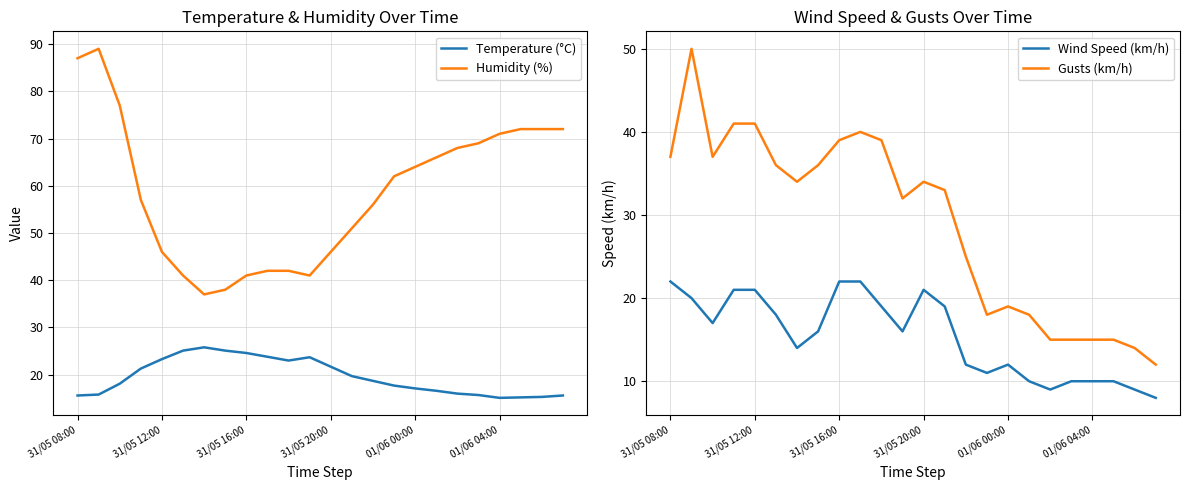

True or false: Humidity (%) and Temperature (°C) cross at least once.

False